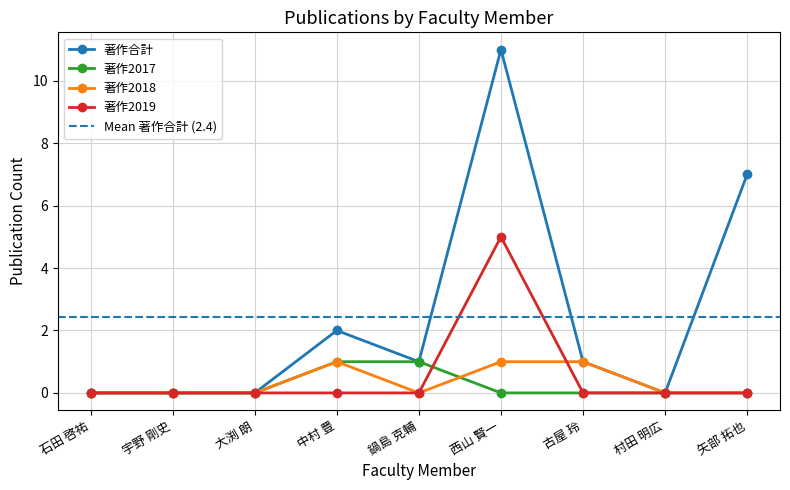

Reading left to right, extract all data points from this chart.

著作合計: 0	0	0	2	1	11	1	0	7
著作2017: 0	0	0	1	1	0	0	0	0
著作2018: 0	0	0	1	0	1	1	0	0
著作2019: 0	0	0	0	0	5	0	0	0